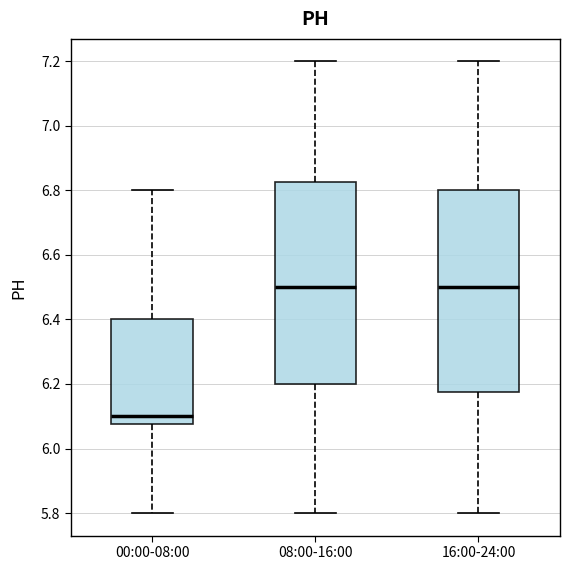

Where is the lower edge of the box for 16:00-24:00 on the y-axis? The values are not printed on the chart, so give them approximately, as read against the axis.

6.18